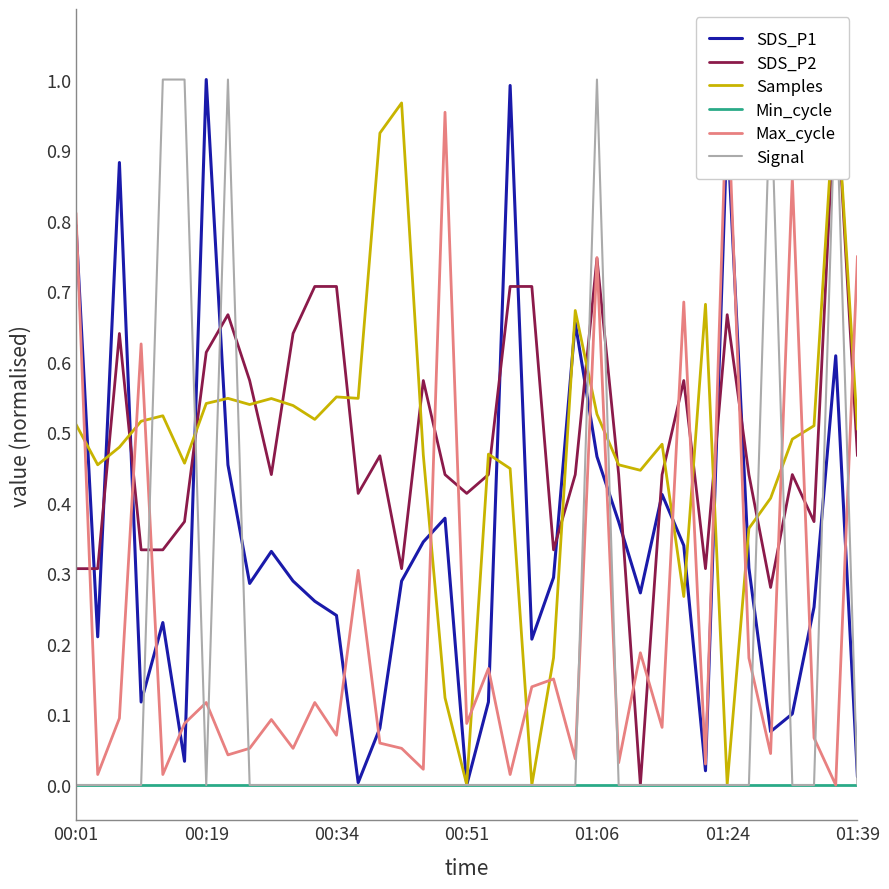

How many lines are shown in the chart?

6